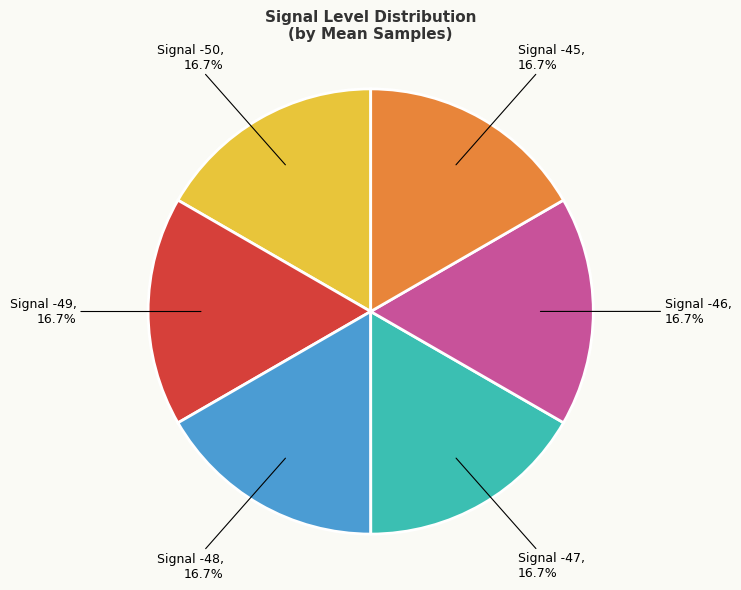

Is there any slice that represents more than half of the pie?

No